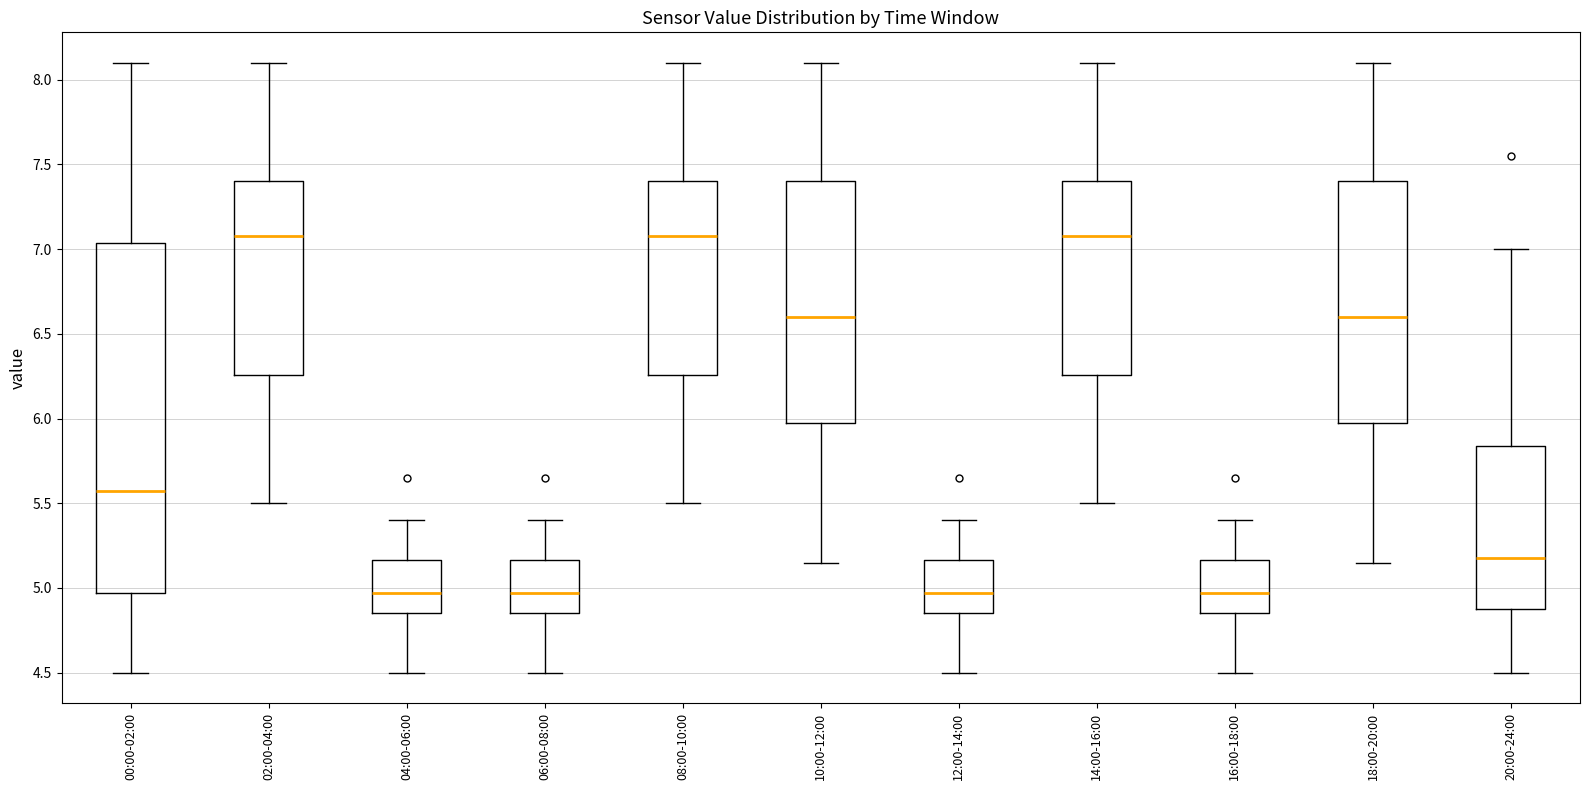

Where does the lower whisker of the box for 14:00-16:00 end on the y-axis? The values are not printed on the chart, so give them approximately, as read against the axis.

5.50